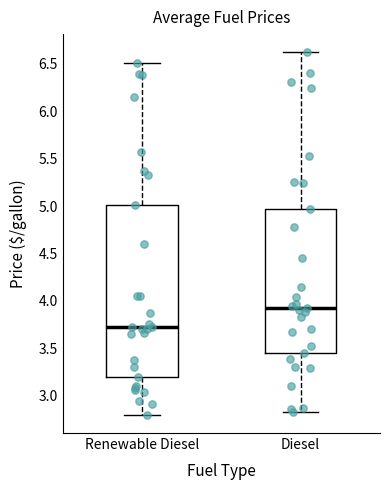

Where is the upper edge of the box for Diesel on the y-axis? The values are not printed on the chart, so give them approximately, as read against the axis.

4.95